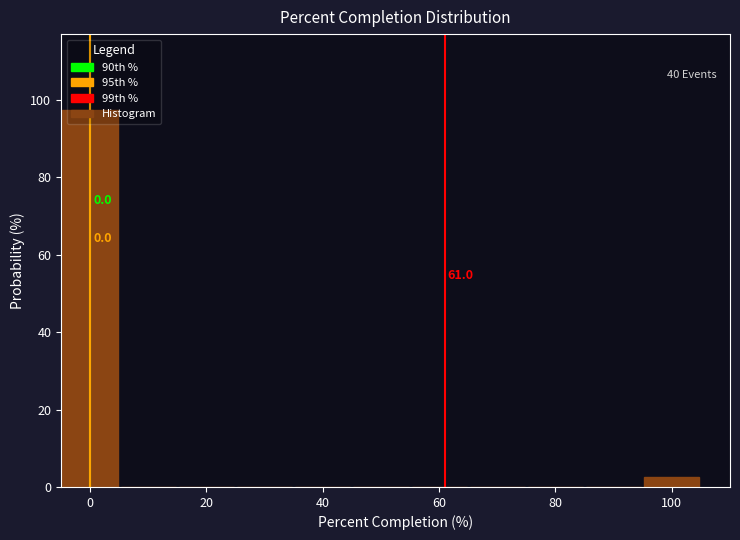

Over which range of the x-axis is the bar tallest?

-5 to 5